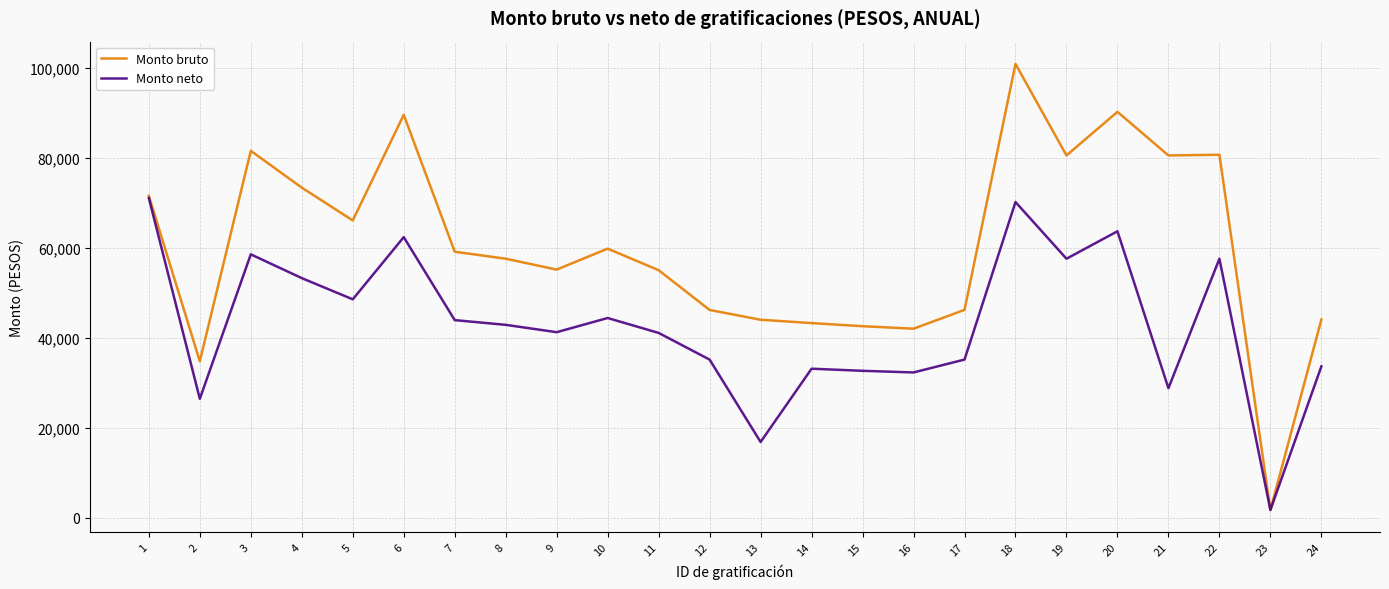

What is the greatest value displayed?

100912